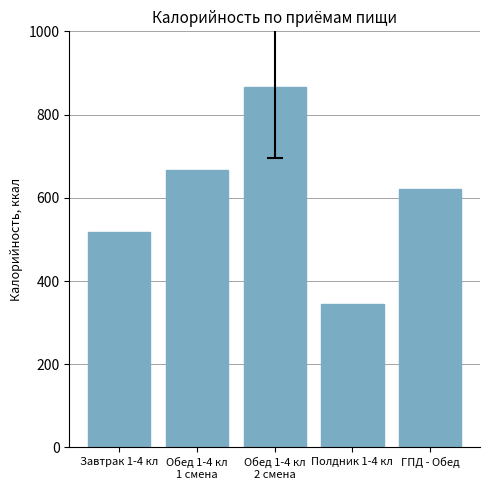

Reading left to right, list all the values displayed in this chart.

Завтрак 1-4 кл=518	Обед 1-4 кл
1 смена=666	Обед 1-4 кл
2 смена=867	Полдник 1-4 кл=345	ГПД - Обед=621